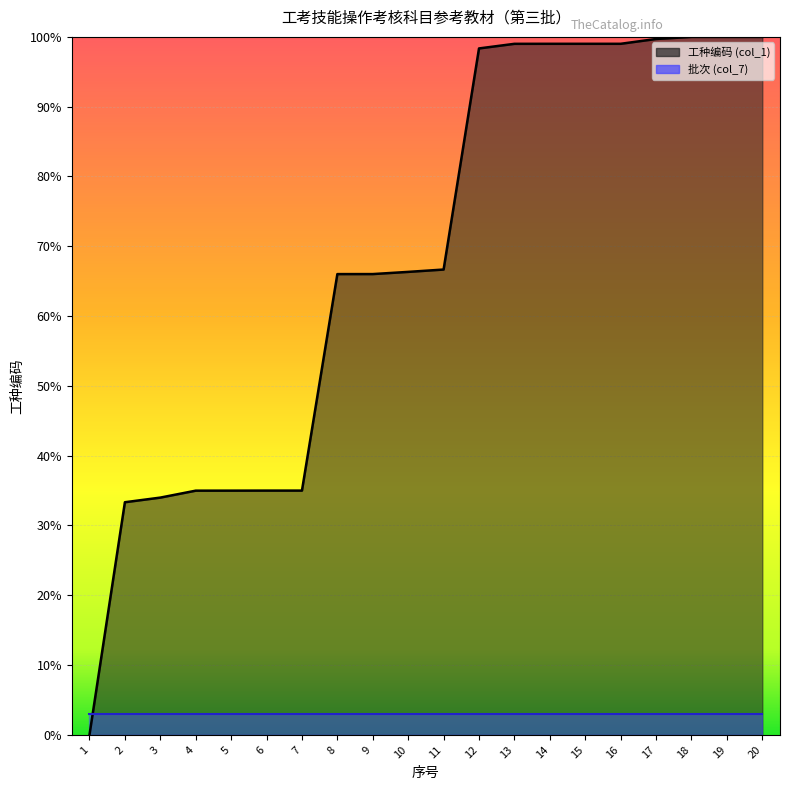

Rank the categories by value from lowest to highest.

1, 2, 3, 4, 5, 6, 7, 8, 9, 10, 11, 12, 13, 14, 15, 16, 17, 18, 19, 20